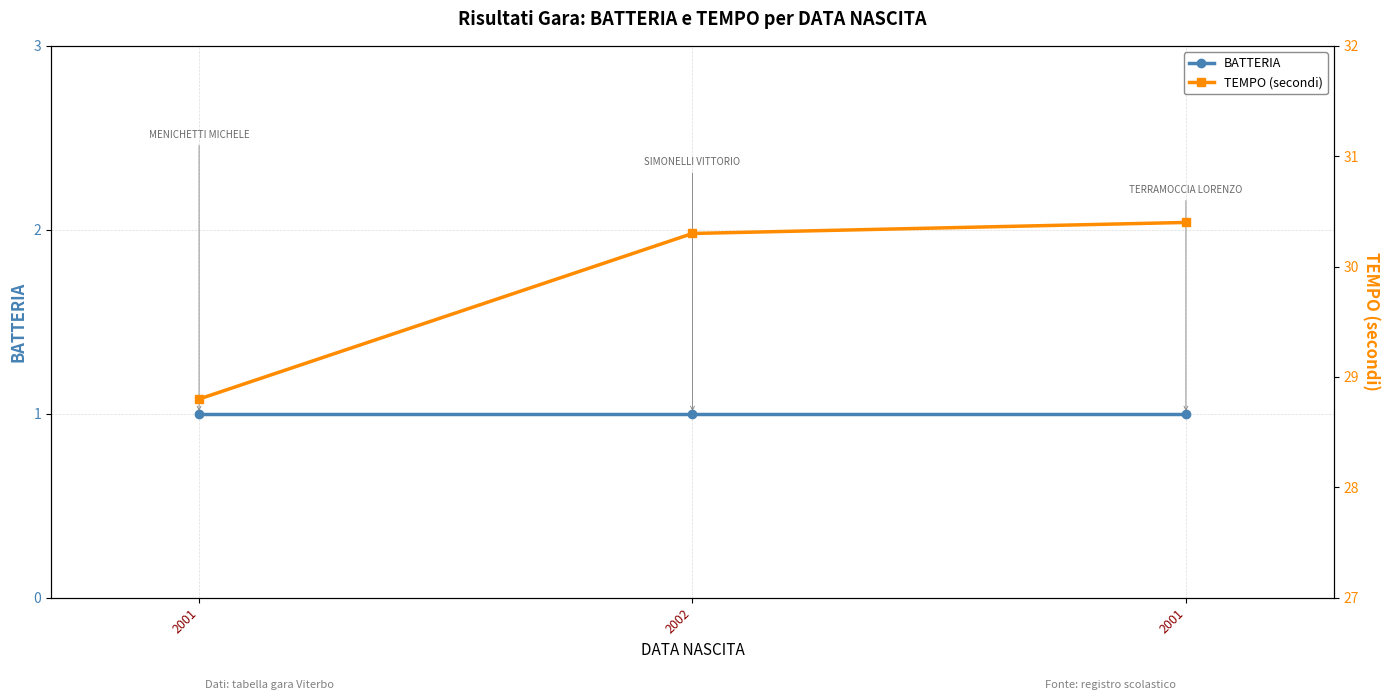

How many series are shown in this chart?

2